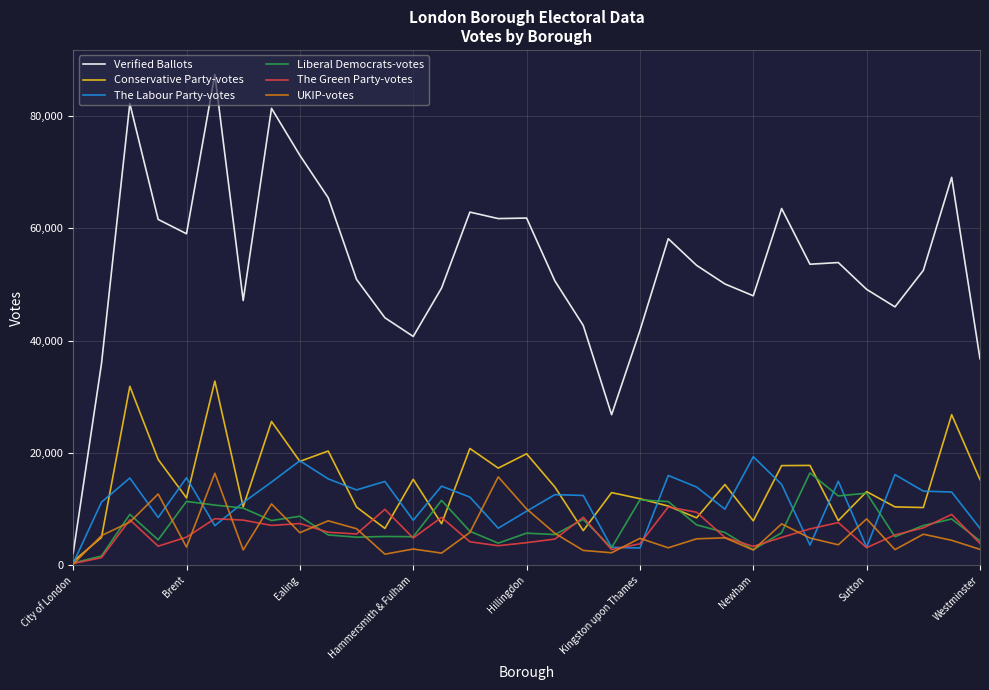

Which series has the largest total across all categories?

Verified Ballots